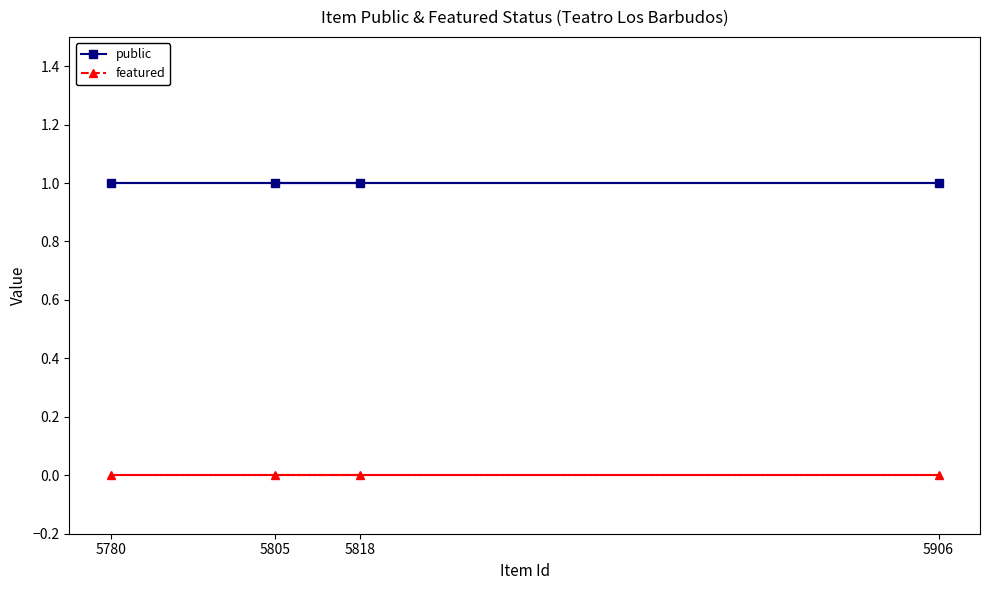

What is the total value across all series at 5780?

1